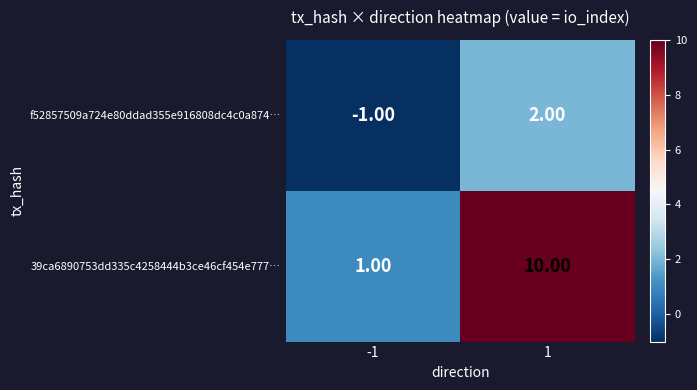

At 1, list the series in order from largest to smallest.

39ca6890753dd335c4258444b3ce46cf454e777…, f52857509a724e80ddad355e916808dc4c0a874…